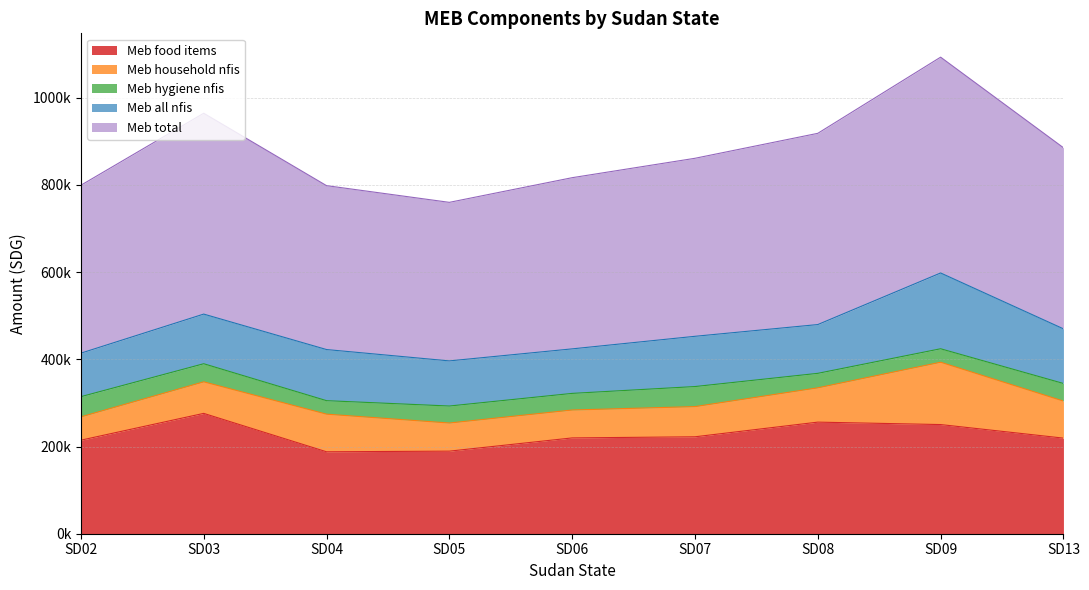

True or false: Meb food items and Meb household nfis cross at least once.

False